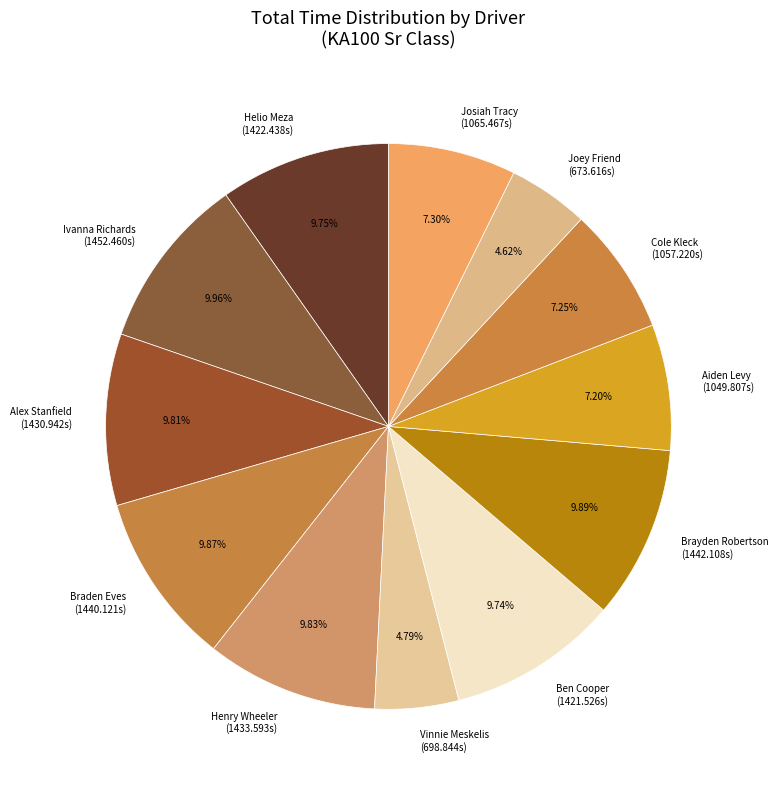

Is the sum of Braden Eves (1440.121s) and Joey Friend (673.616s) greater than half?

No